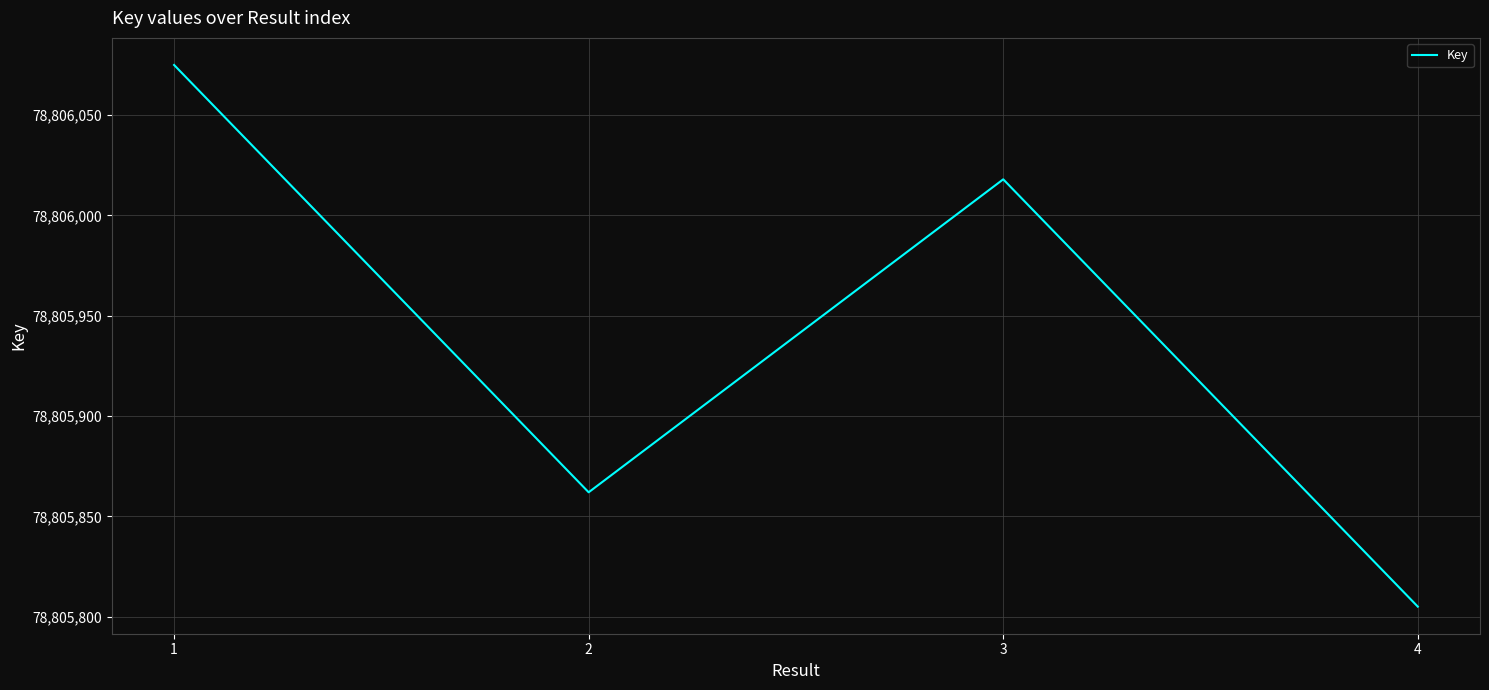

True or false: the data has more than 1 interior local peaks.

False